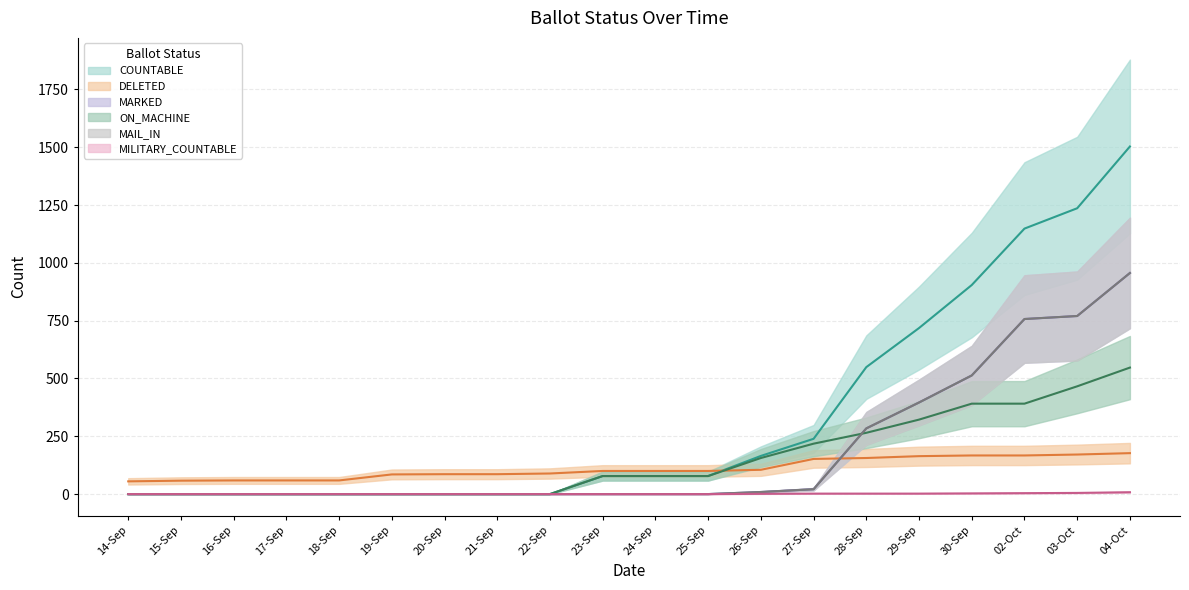

True or false: COUNTABLE and ON_MACHINE cross at least once.

False